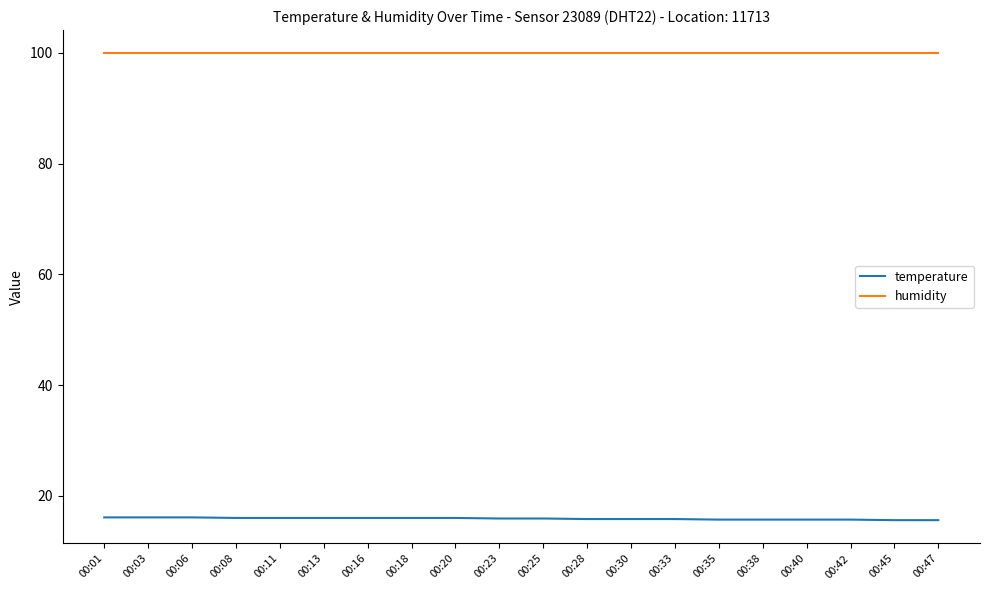

True or false: humidity and temperature cross at least once.

False